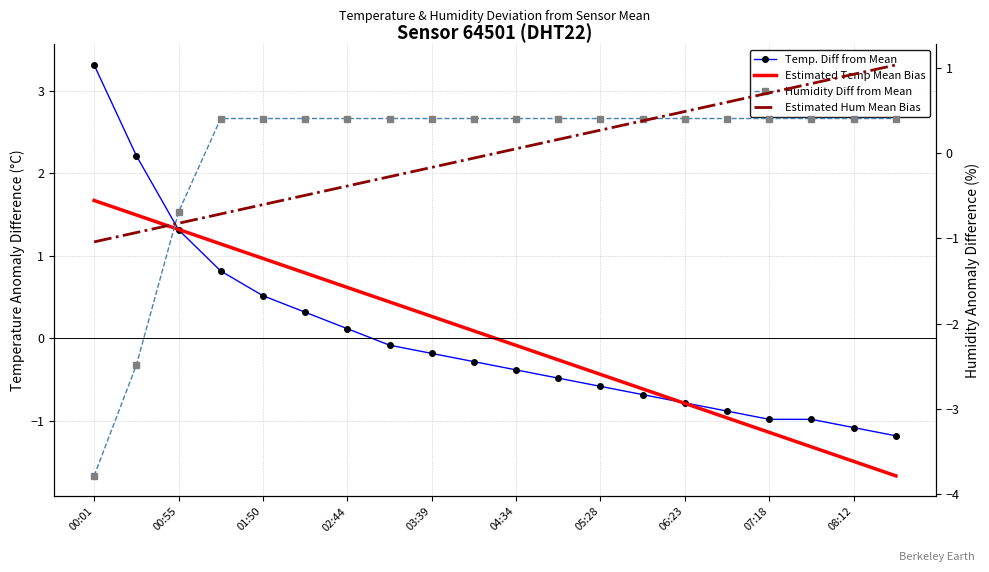

Which category has the highest value across all series?

00:01